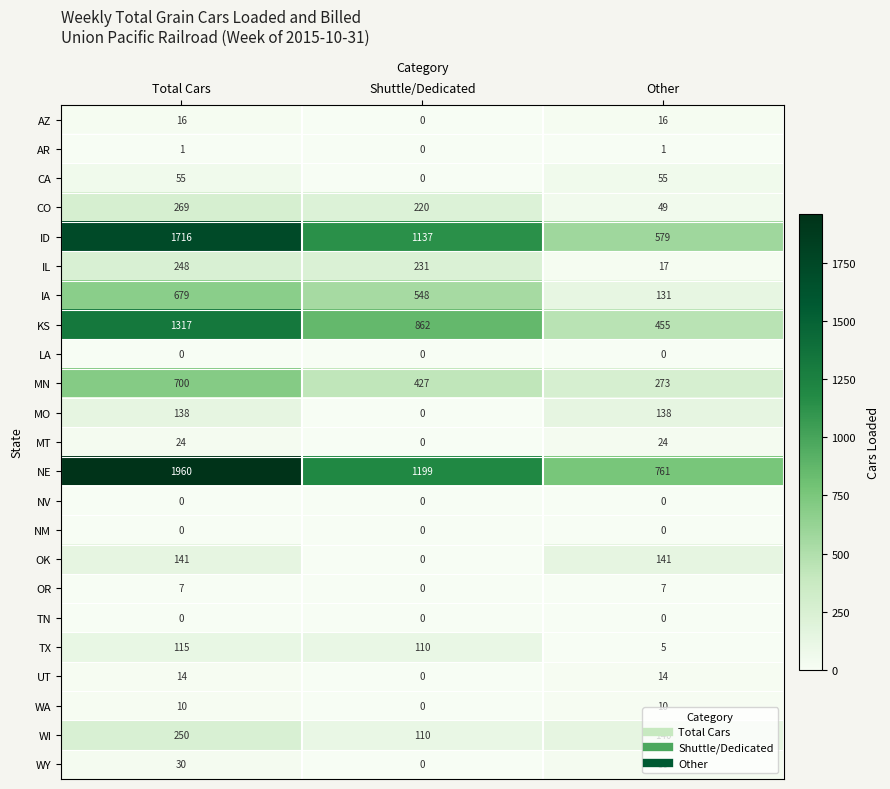

What value does the WA series have at Other?

10